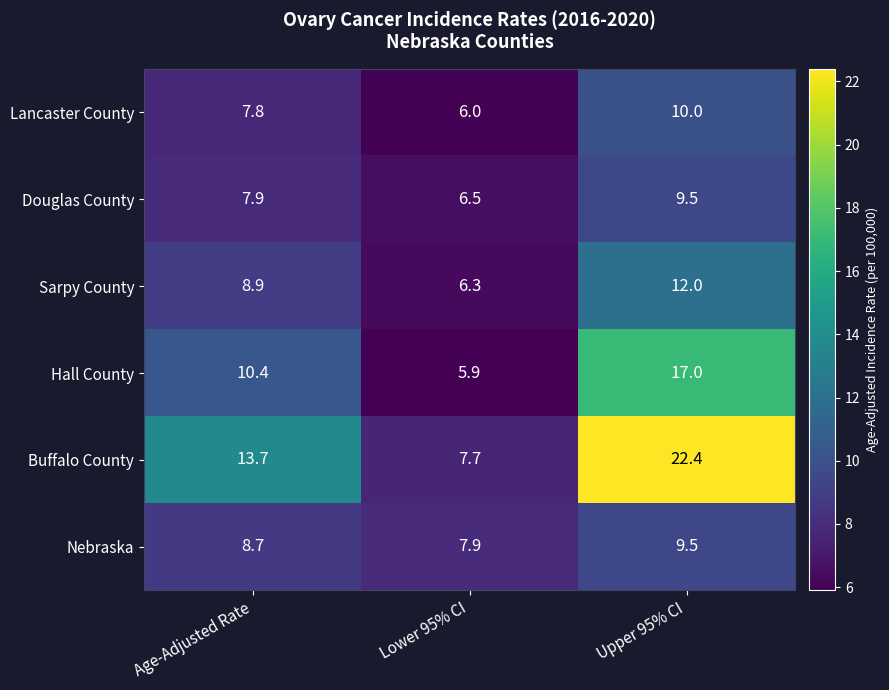

Is the value of Buffalo County at Lower 95% CI greater than the value of Lancaster County at Lower 95% CI?

Yes